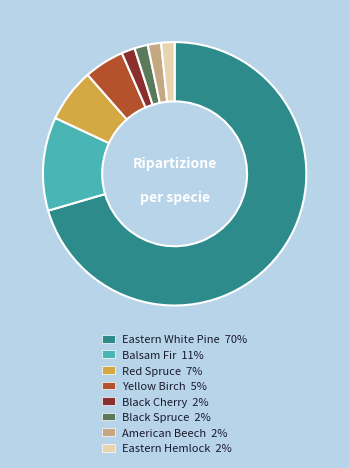

Between Eastern White Pine 70% and Red Spruce 7%, which is larger?

Eastern White Pine 70%